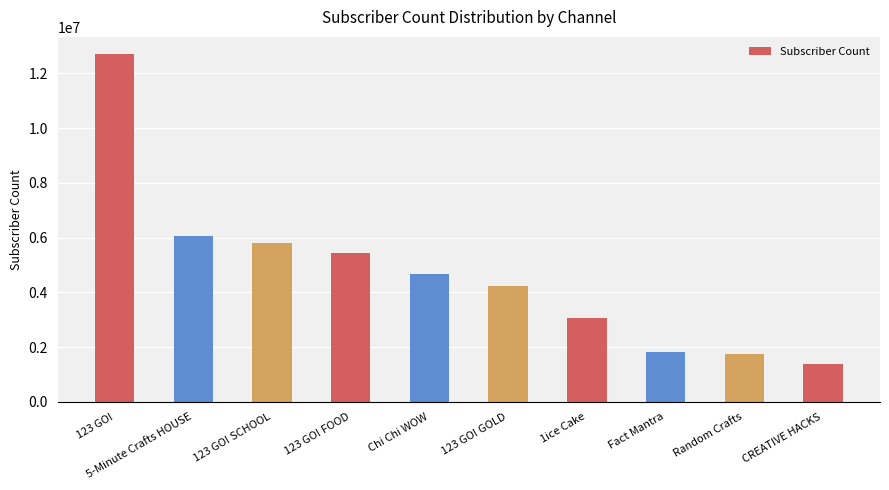

What is the label of the 6th bar from the right?

Chi Chi WOW